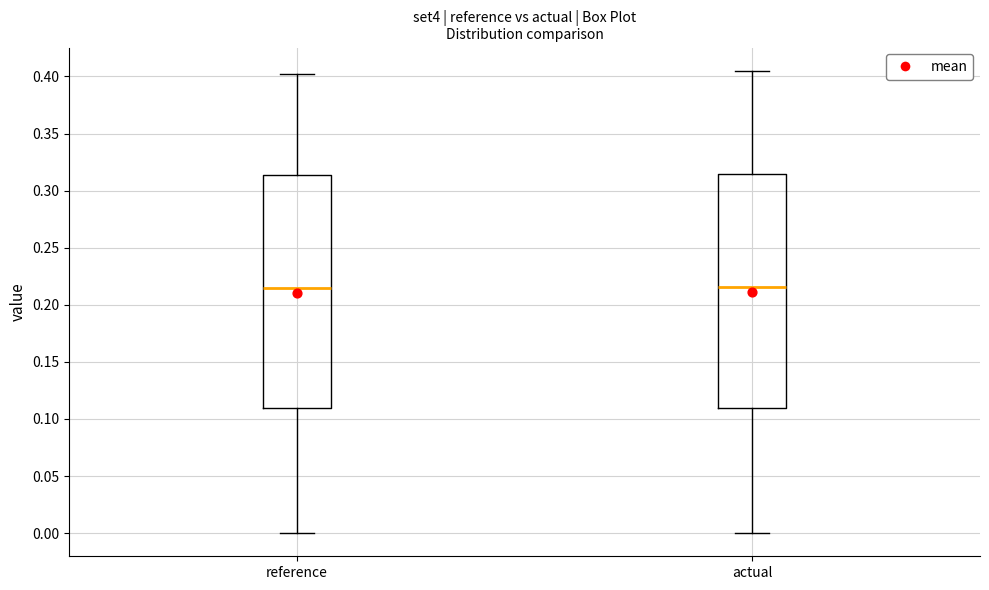

Reading left to right, read every box against the y-axis: the position of its median line, the range the box covers, and the ends of its whiskers. The values are not printed on the chart, so give them approximately, as read against the axis.

reference: median 0.215, box 0.110 to 0.315, whiskers 0.000 to 0.400
actual: median 0.215, box 0.110 to 0.315, whiskers 0.000 to 0.405